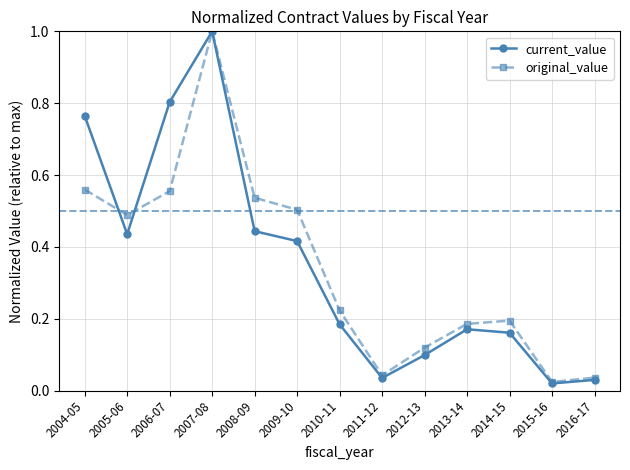

What is the label of the 10th point from the right?

2007-08